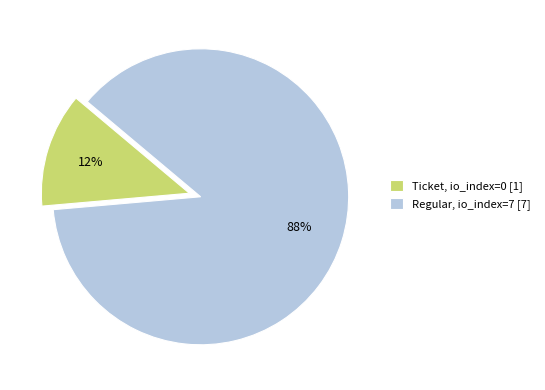

Which slice represents more than half of the pie?

Regular, io_index=7 [7]